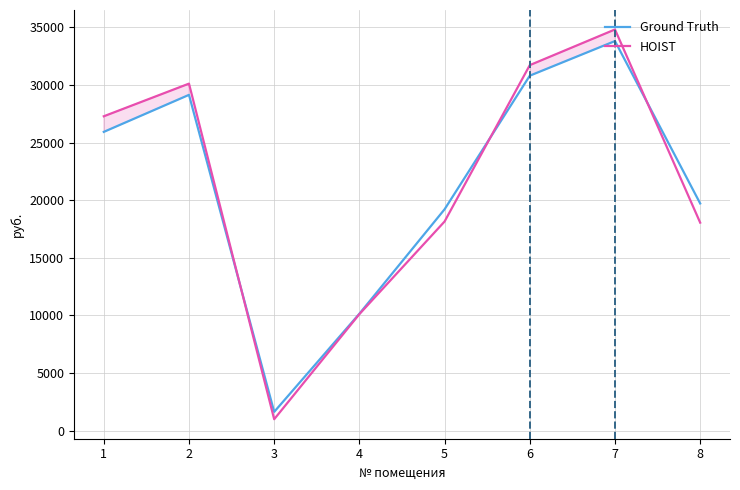

Count the number of data series in this chart.

2